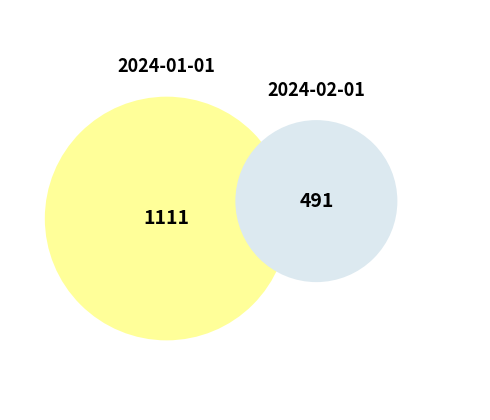

Do 2024-01-01 and 2024-02-01 together represent more than half of the pie?

Yes